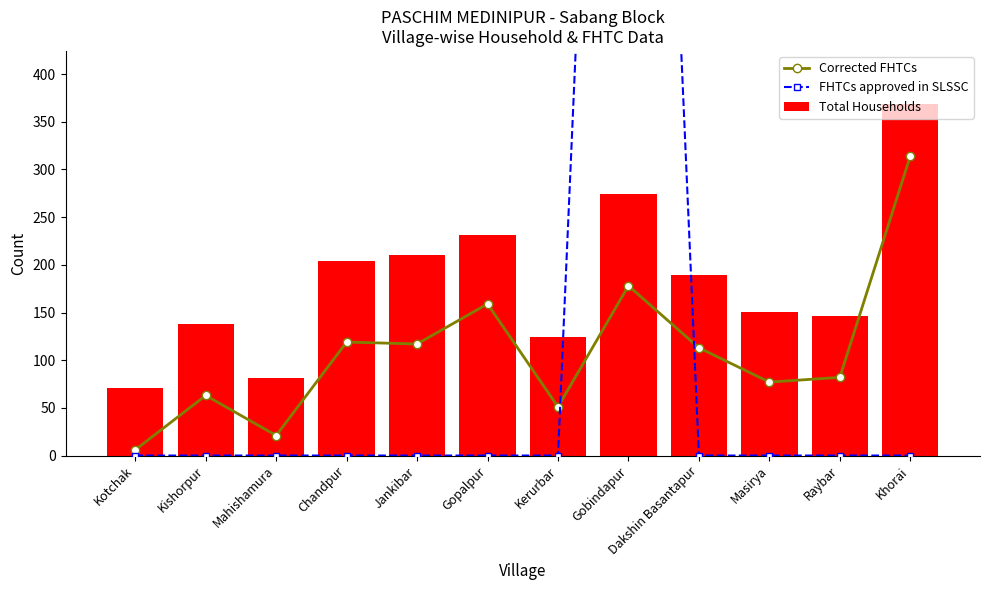

Is the value of FHTCs approved in SLSSC at Chandpur greater than the value of Corrected FHTCs at Jankibar?

No